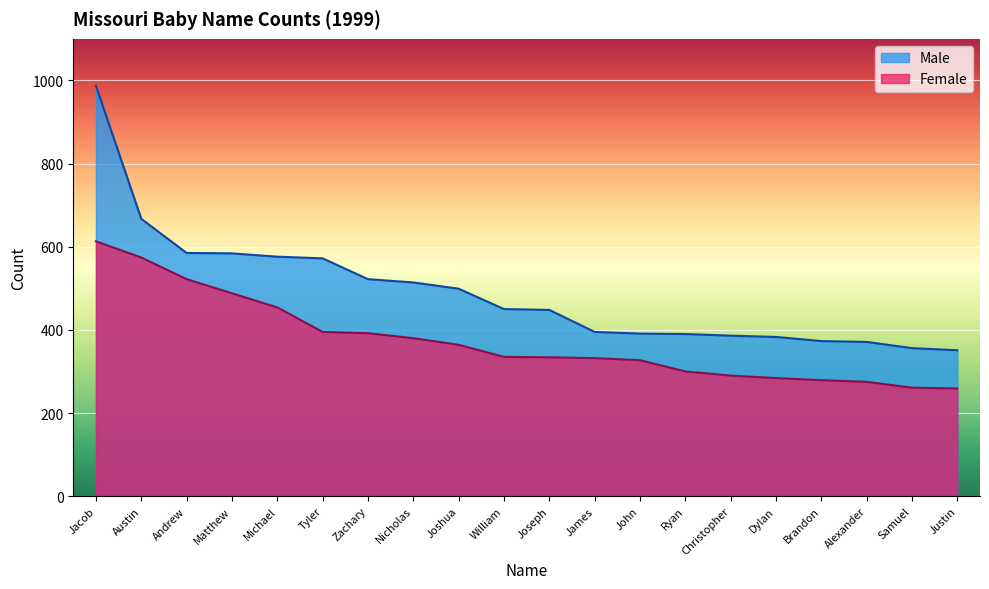

How many values in the Female series are below 335?

10